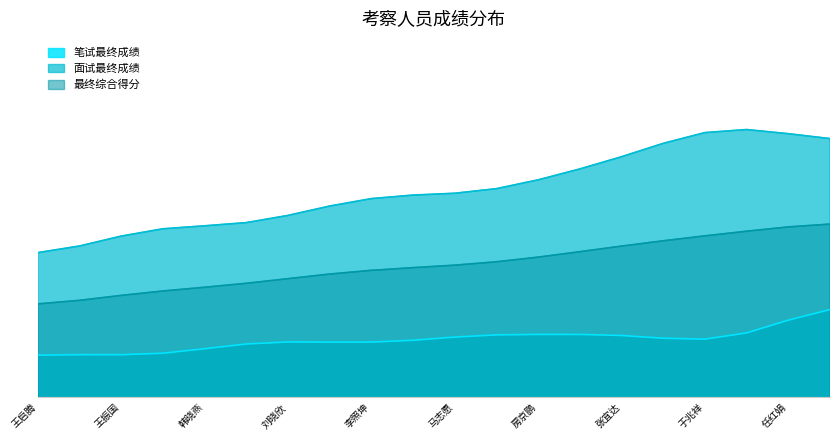

True or false: 笔试最终成绩 and 最终综合得分 cross at least once.

False